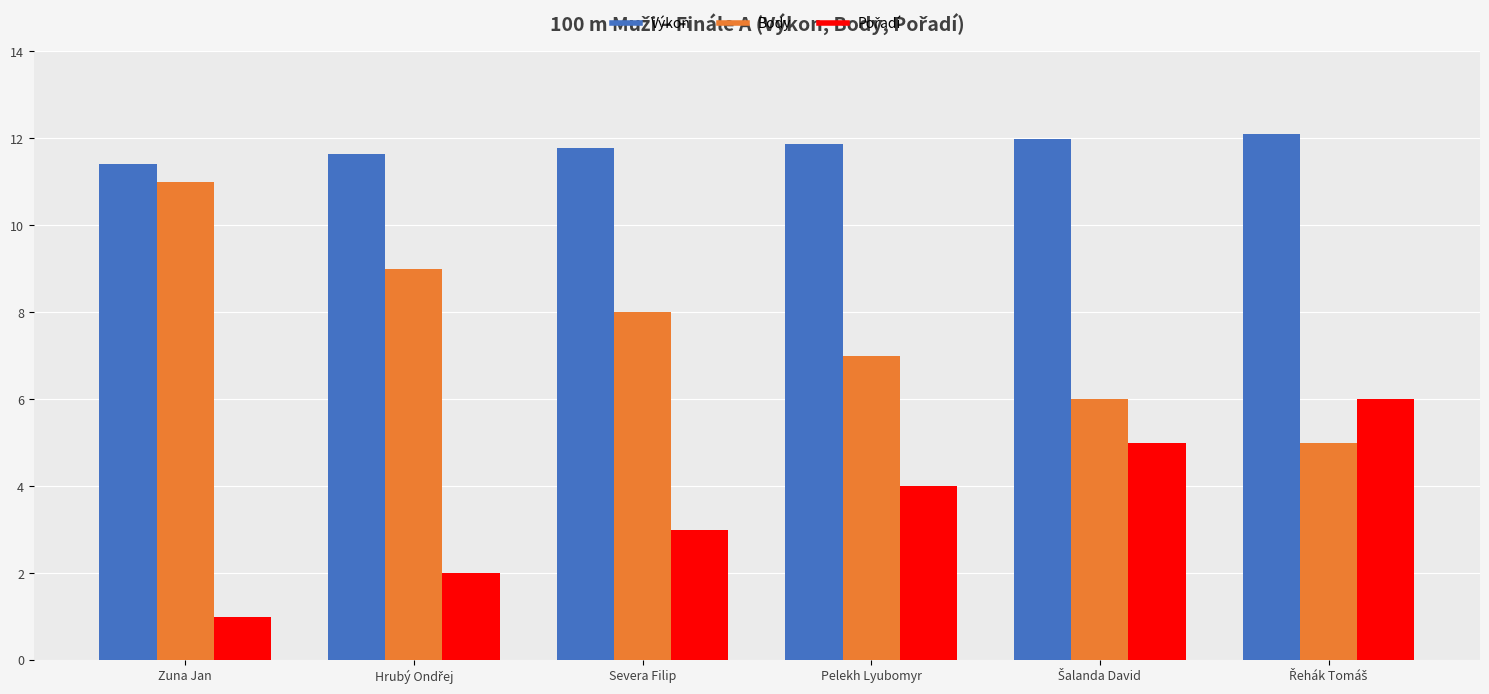

What is the maximum value for Výkon?

12.1